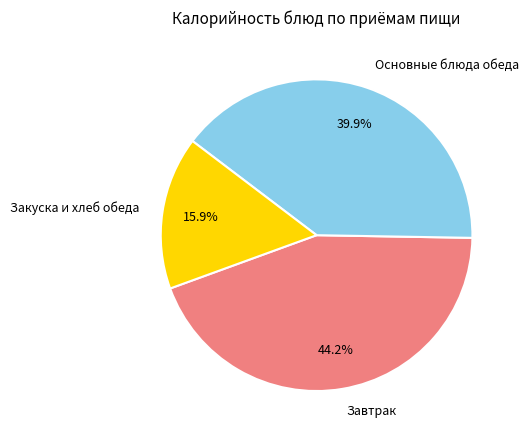

Which has a higher value, Завтрак or Закуска и хлеб обеда?

Завтрак